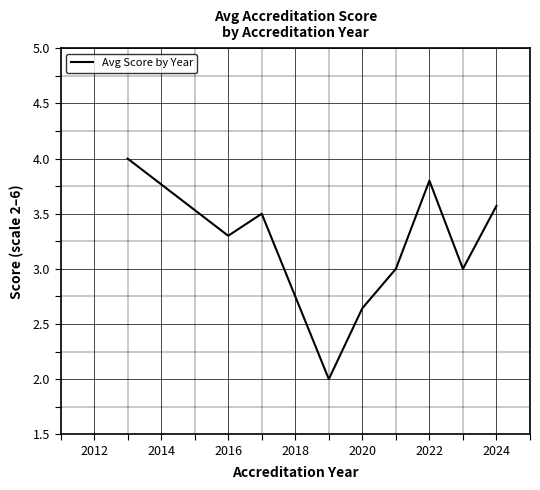

What is the difference between the maximum and minimum values?

2.0